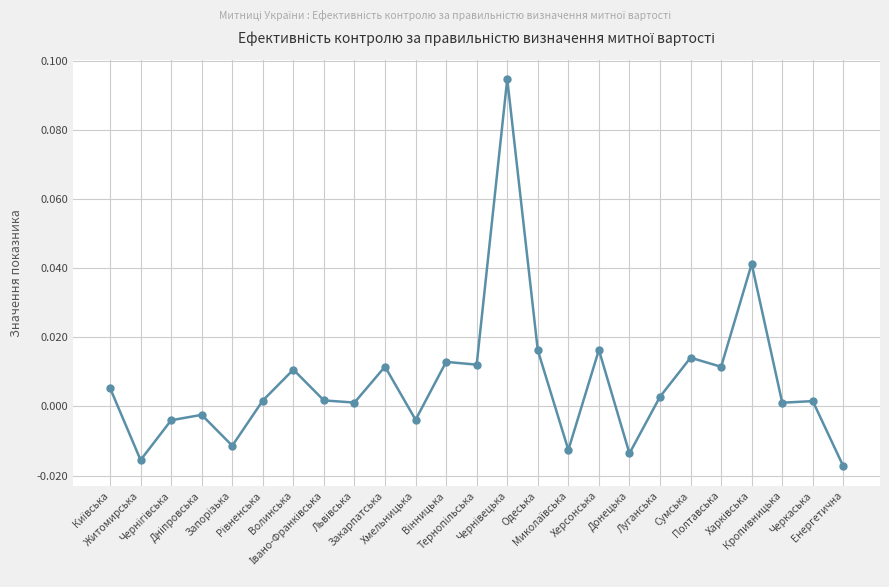

Does the chart have visible grid lines?

Yes